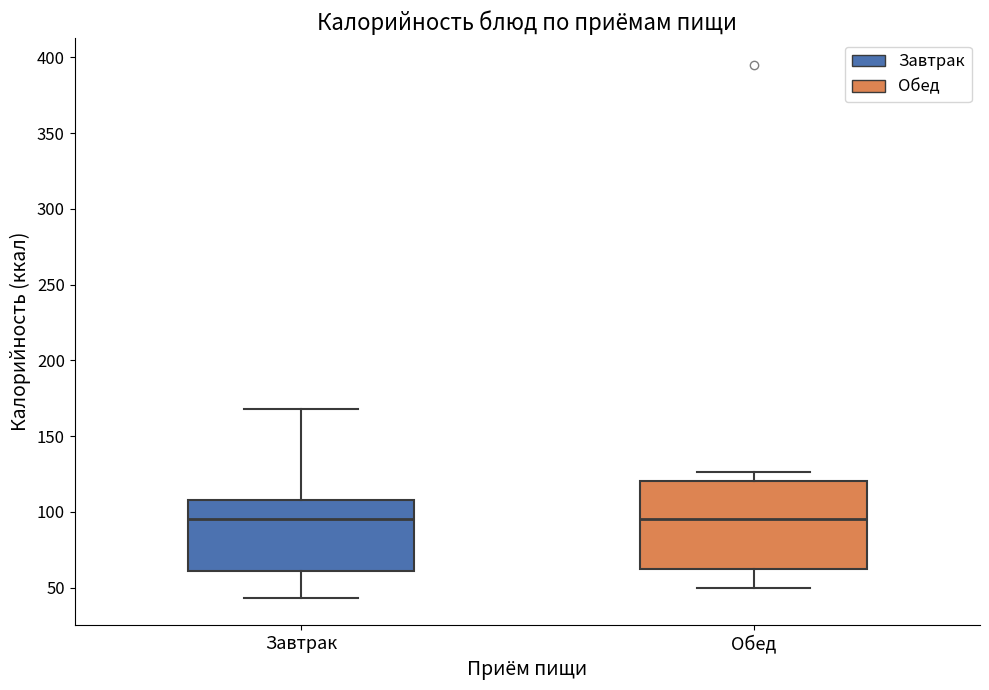

Reading left to right, read every box against the y-axis: the position of its median line, the range the box covers, and the ends of its whiskers. The values are not printed on the chart, so give them approximately, as read against the axis.

Завтрак: median 95, box 60 to 110, whiskers 45 to 170
Обед: median 95, box 60 to 120, whiskers 50 to 125